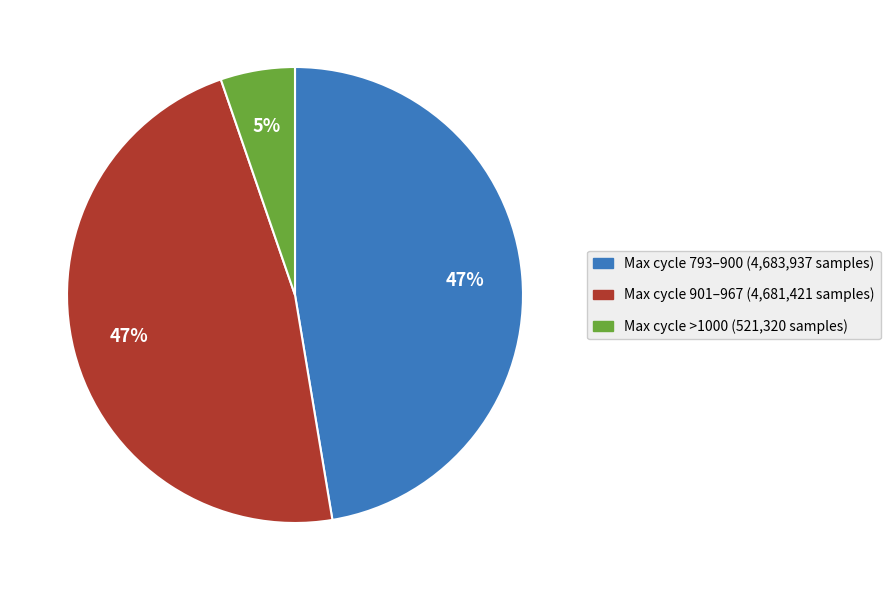

Count the number of slices in the pie.

3